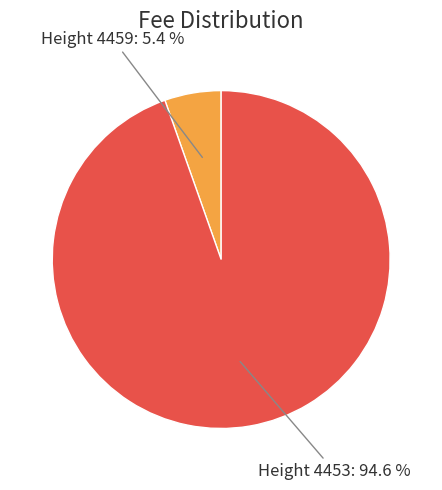

Is there any slice that represents more than half of the pie?

Yes